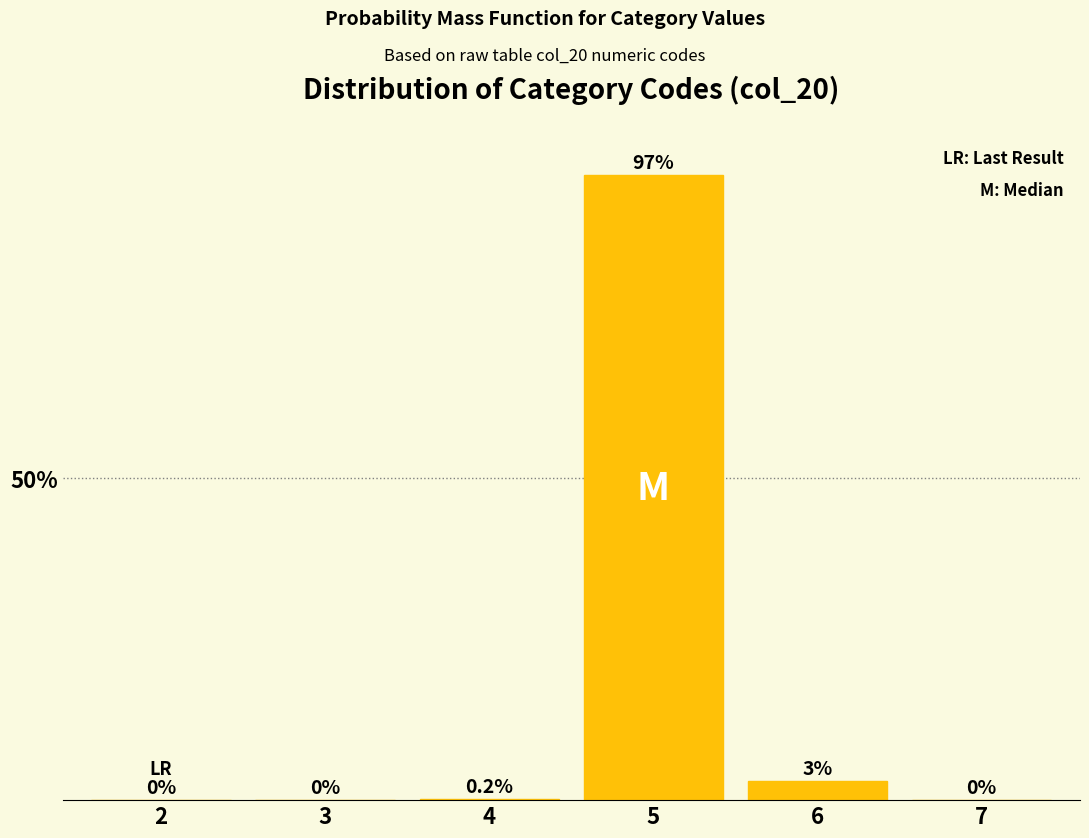

Reading left to right, extract all data points from this chart.

2=0.0	3=0.0	4=0.2	5=97.0	6=3.0	7=0.0